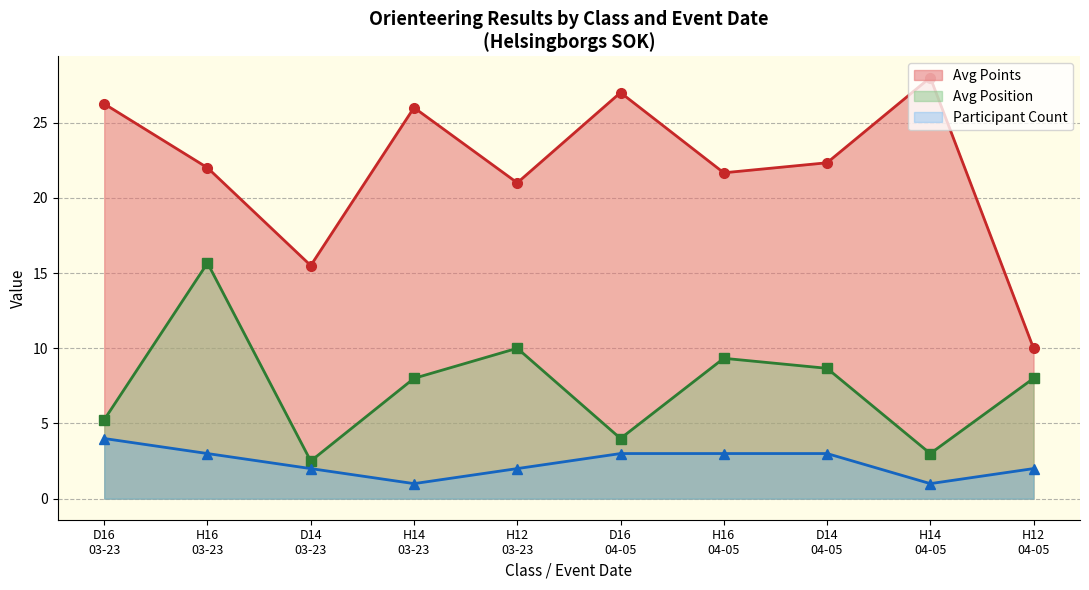

True or false: Avg Points and Participant Count intersect in this chart.

False